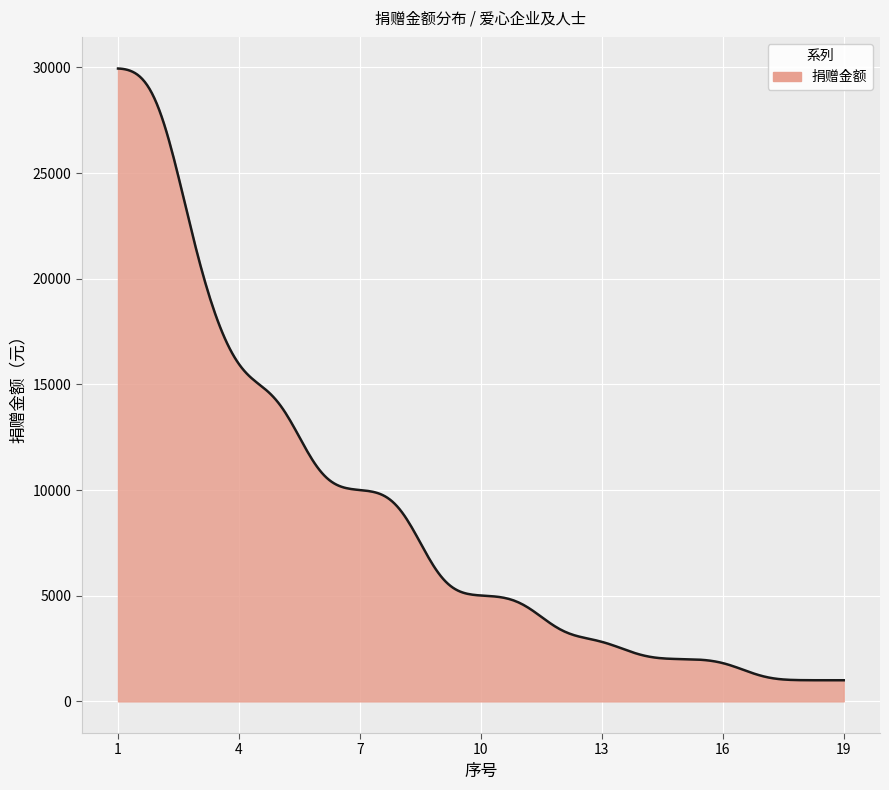

What is the greatest value displayed?

29943.6